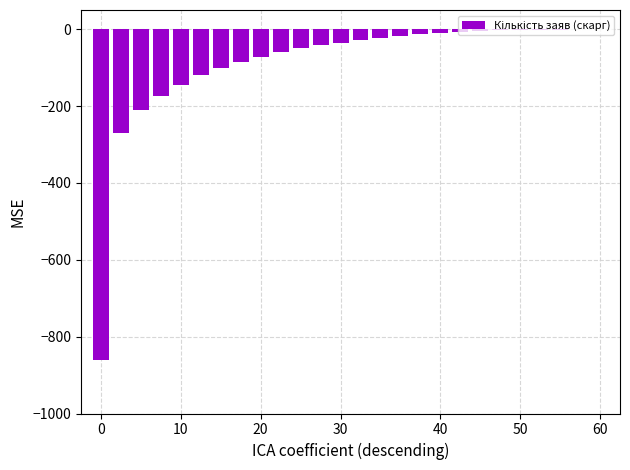

What is the sum of all values?

-2333.5